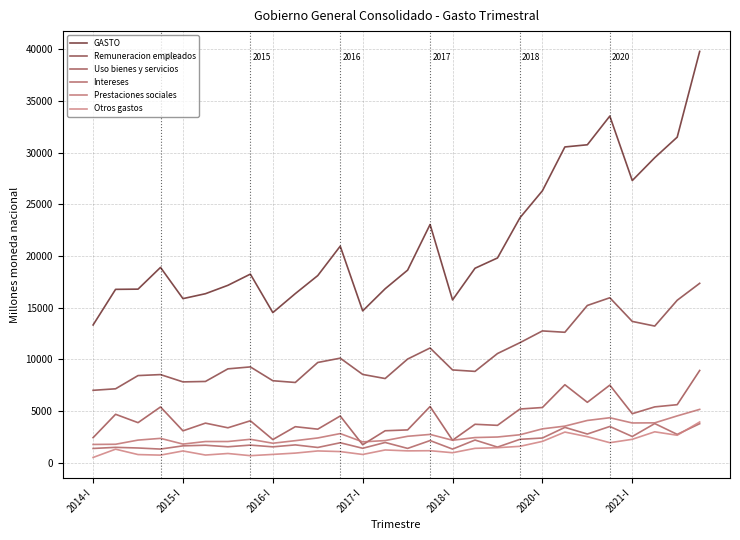

How many lines are shown in the chart?

6